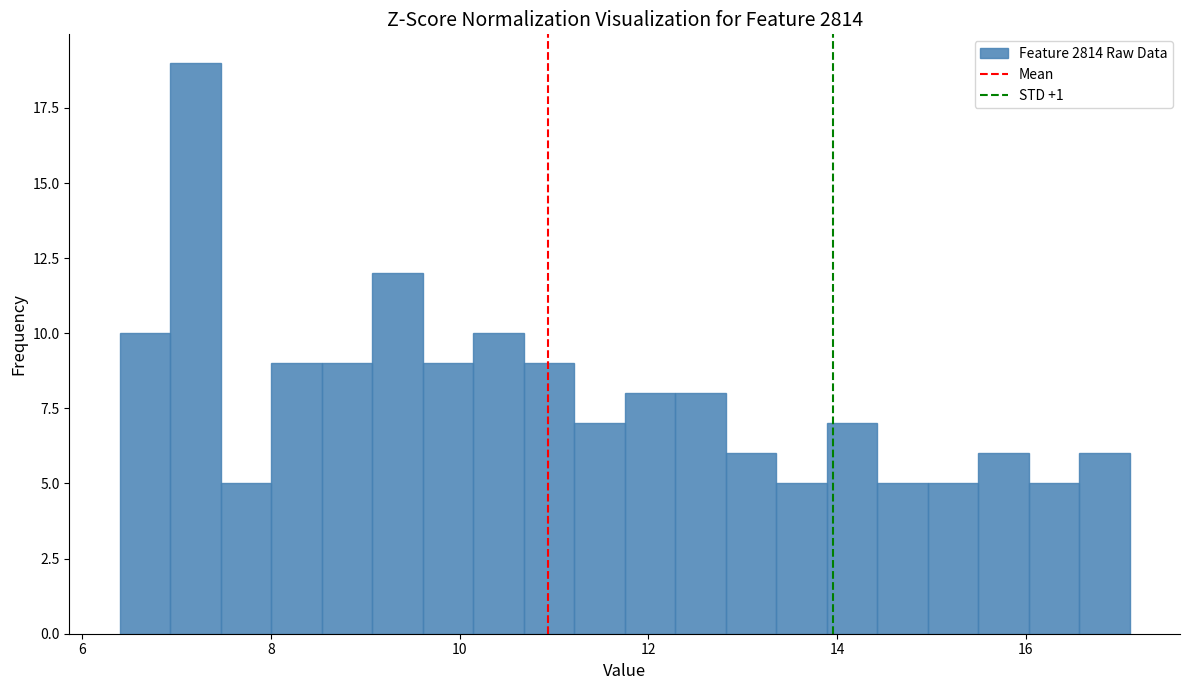

Read against the x-axis, roughly where is the centre of the tallest bar?

7.2